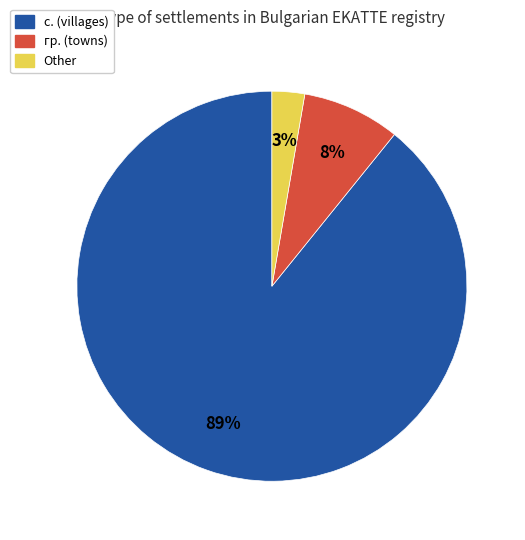

True or false: с. (villages) accounts for 81% of the total.

False